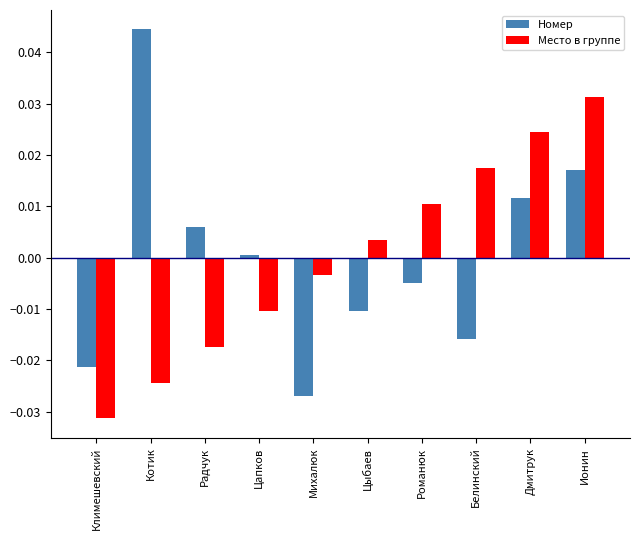

At which category does the chart reach its minimum across all series?

Климешевский